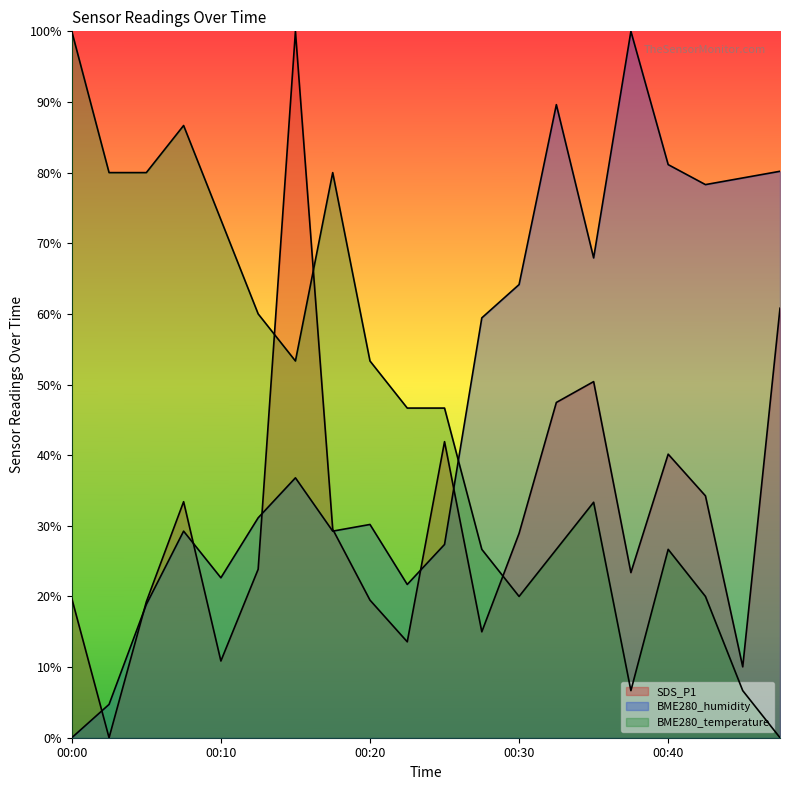

The BME280_humidity series shows 1.4 at 00:47. True or false?

False